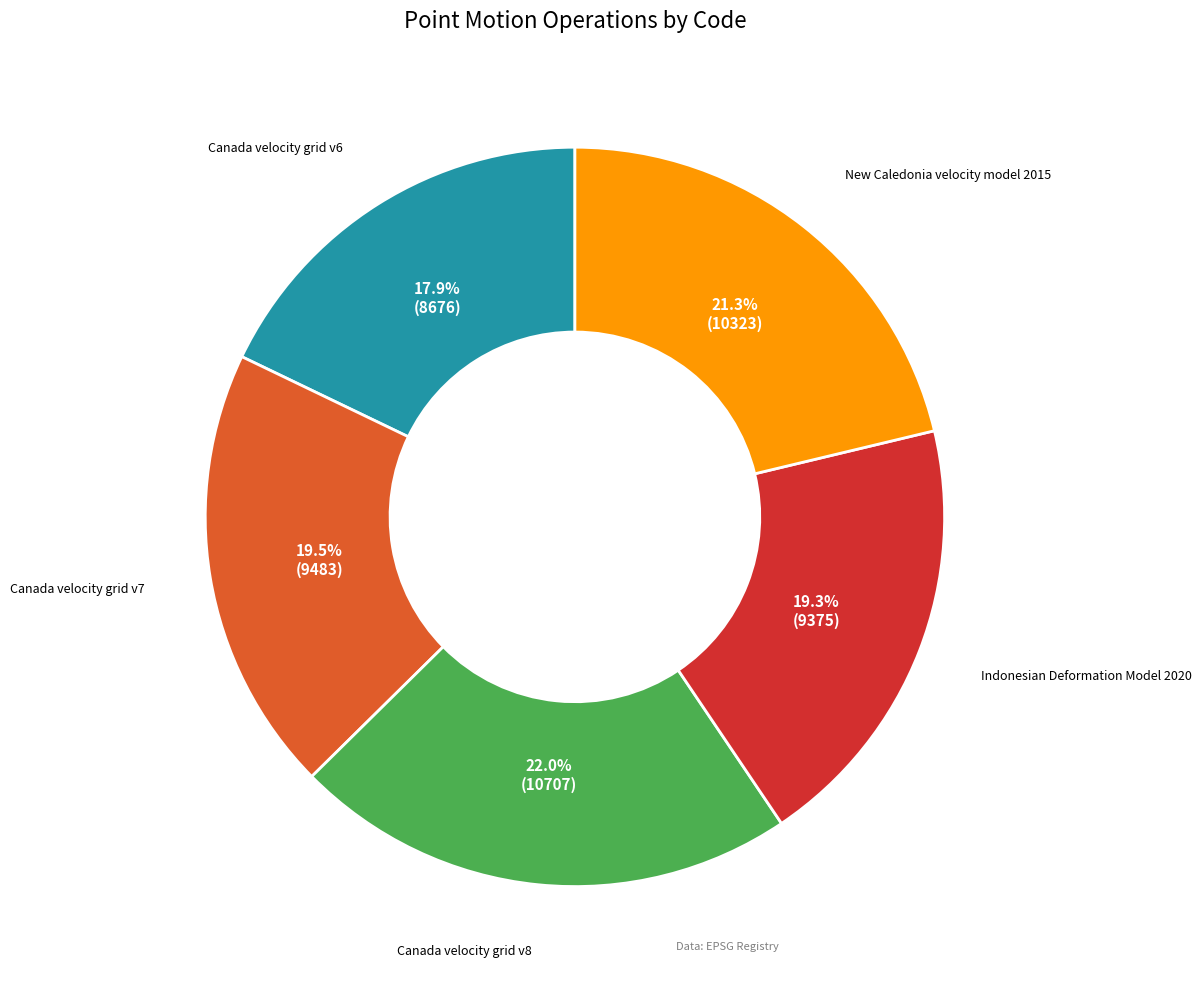

To the nearest percent, what is the difference between the largest and smallest slice percentages?

4%